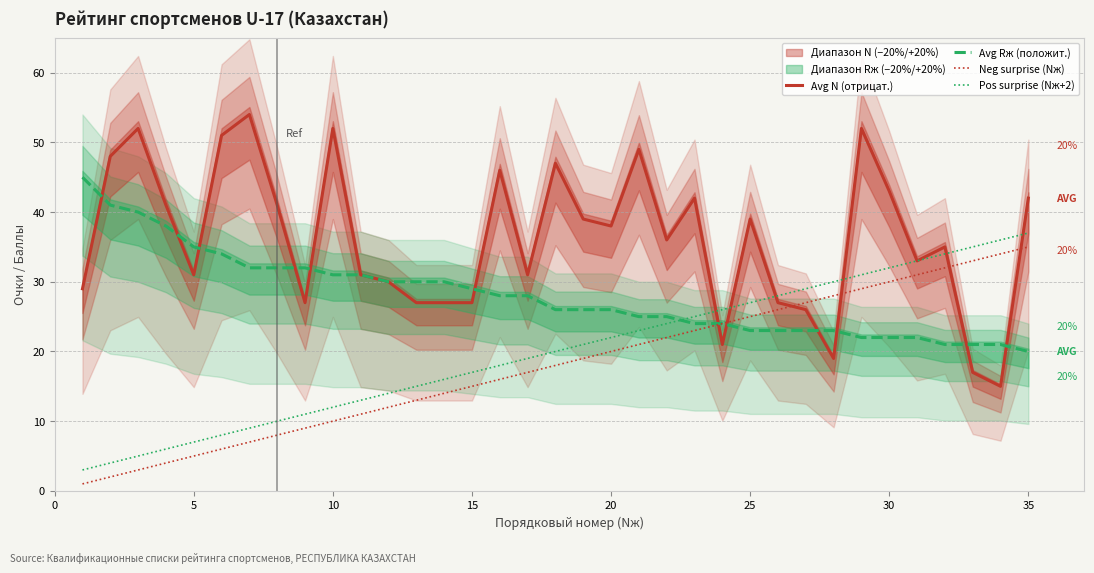

Is the value of Pos surprise (Nж+2) at 5 greater than the value of Avg N (отрицат.) at 15?

No